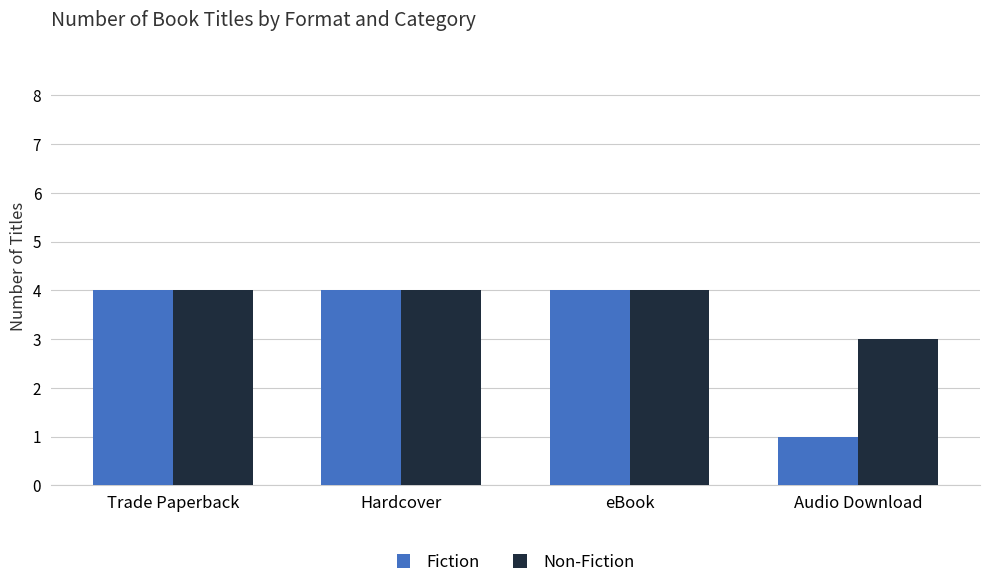

How many data points does each series have?

4